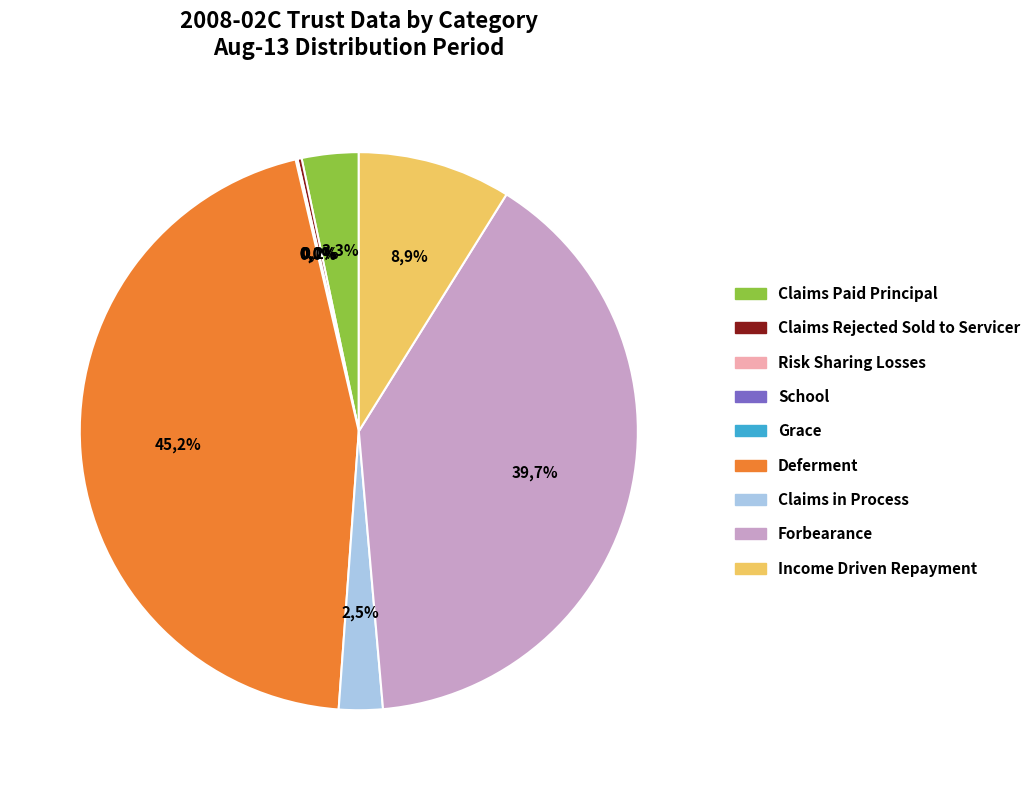

To the nearest percent, what is the average slice percentage?

11%